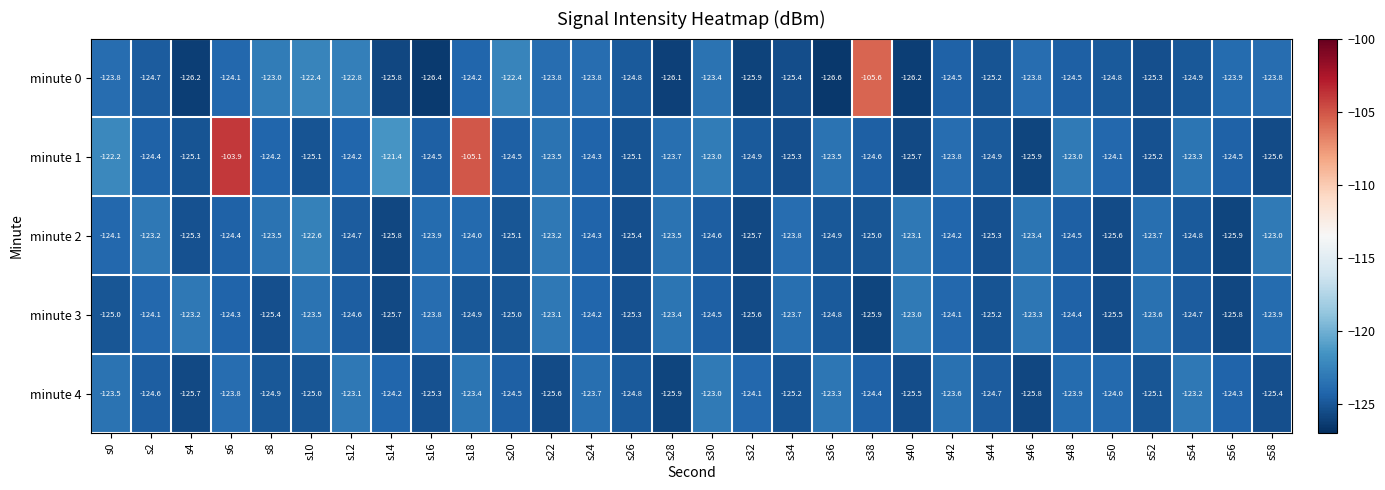

The value of minute 0 at s30 is -123.4. True or false?

True